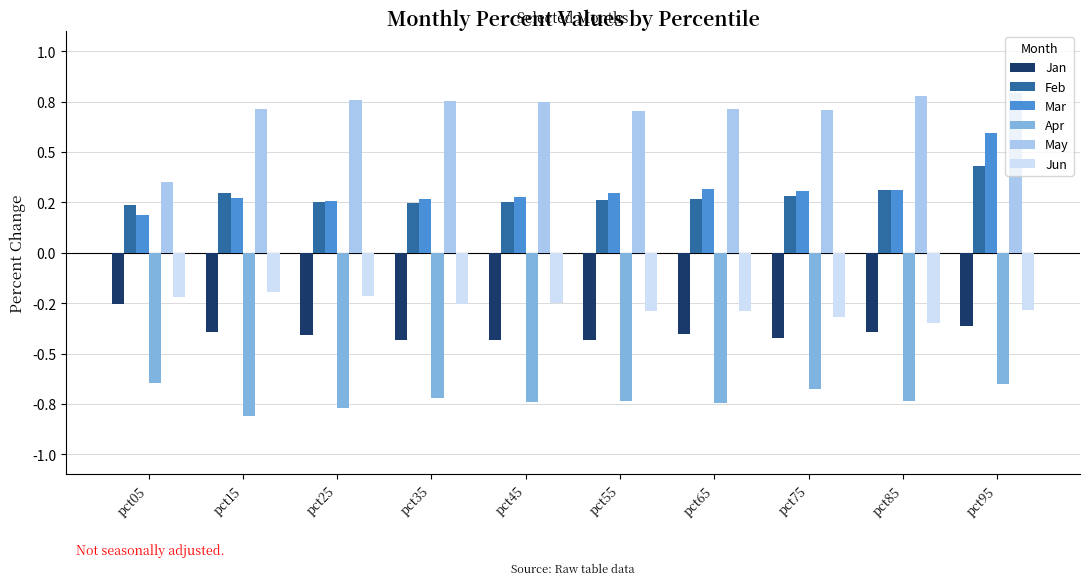

List the series in order of their peak value, lowest first.

Apr, Jan, Jun, Feb, Mar, May